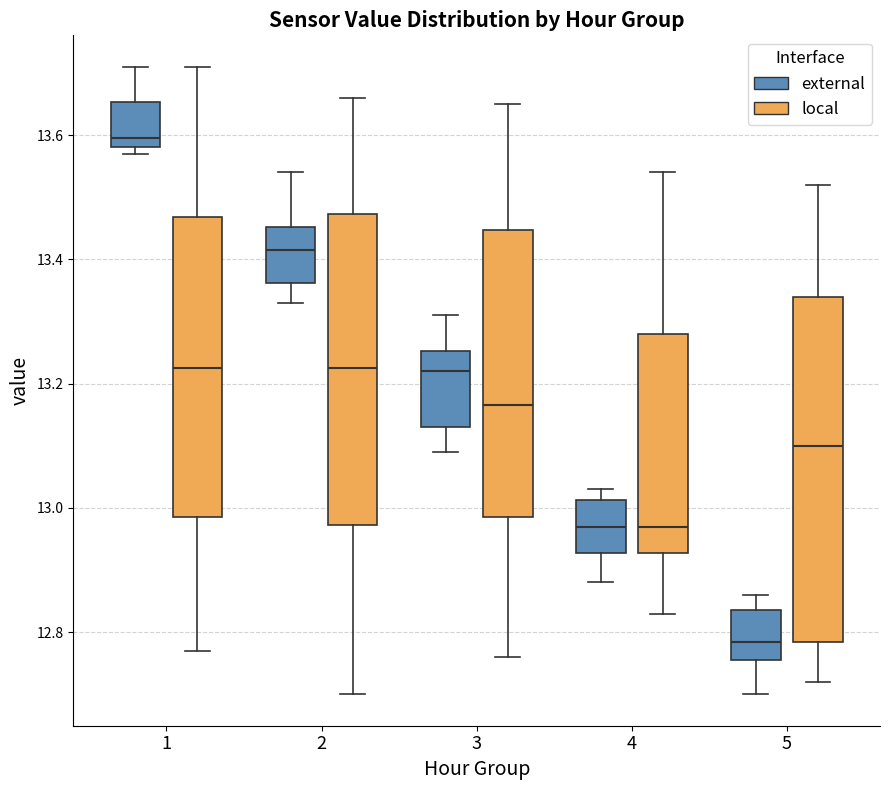

Reading left to right, transcribe this box plot: for each box, give where its median line is, the range the box spans, and where its two whiskers end, as read against the y-axis. The values are not printed on the chart, so give them approximately, as read against the axis.

1 (external): median 13.60, box 13.58 to 13.66, whiskers 13.58 (just below the box's lower edge) to 13.72
1 (local): median 13.22, box 12.98 to 13.46, whiskers 12.78 to 13.72
2 (external): median 13.42, box 13.36 to 13.46, whiskers 13.34 to 13.54
2 (local): median 13.22, box 12.98 to 13.48, whiskers 12.70 to 13.66
3 (external): median 13.22, box 13.14 to 13.26, whiskers 13.10 to 13.32
3 (local): median 13.16, box 12.98 to 13.44, whiskers 12.76 to 13.66
4 (external): median 12.98, box 12.92 to 13.02, whiskers 12.88 to 13.04
4 (local): median 12.98, box 12.92 to 13.28, whiskers 12.84 to 13.54
5 (external): median 12.78, box 12.76 to 12.84, whiskers 12.70 to 12.86
5 (local): median 13.10, box 12.78 to 13.34, whiskers 12.72 to 13.52